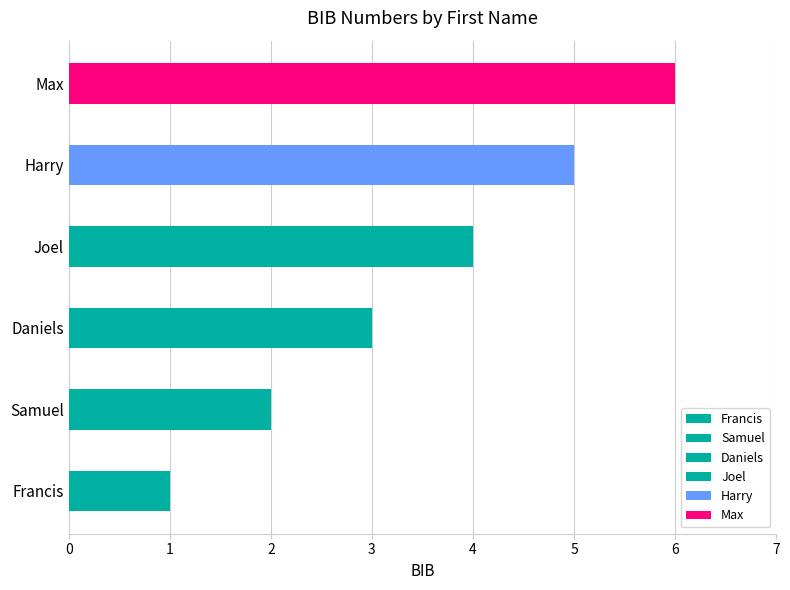

Reading right to left, extract all data points from this chart.

6	5	4	3	2	1